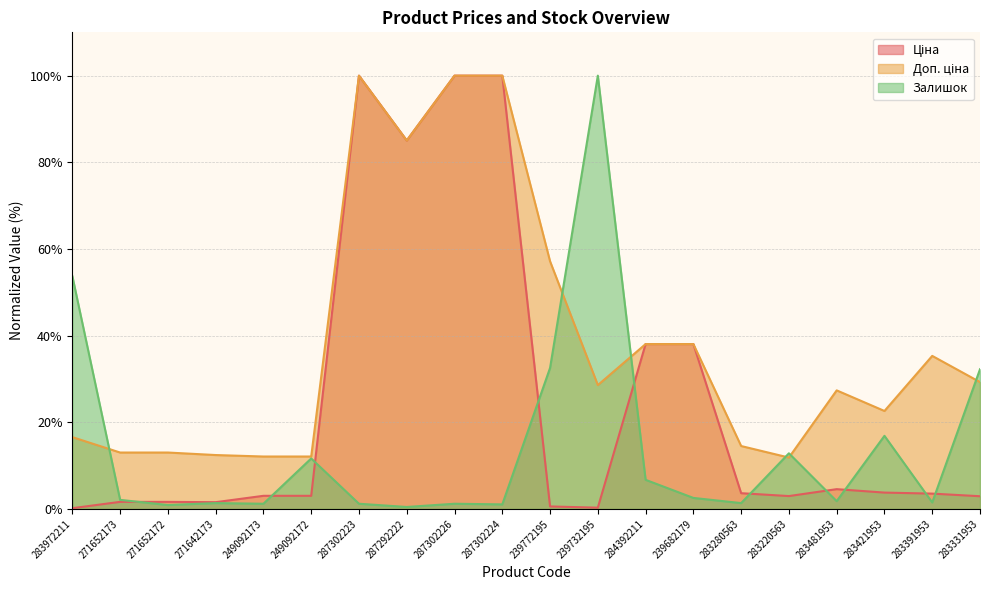

Reading right to left, extract all data points from this chart.

Ціна: 283331953=2.9	283391953=3.5	283421953=3.8	283481953=4.6	283220563=3.0	283280563=3.6	239682179=38.1	284392211=38.1	239732195=0.3	239772195=0.6	287302224=100.0	287302226=100.0	287292222=85.0	287302223=100.0	249092172=3.0	249092173=3.0	271642173=1.6	271652172=1.6	271652173=1.6	283972211=0.2
Доп. ціна: 283331953=29.3	283391953=35.3	283421953=22.6	283481953=27.4	283220563=11.9	283280563=14.5	239682179=38.1	284392211=38.1	239732195=28.6	239772195=57.2	287302224=100.0	287302226=100.0	287292222=85.0	287302223=100.0	249092172=12.1	249092173=12.1	271642173=12.4	271652172=13.0	271652173=13.0	283972211=16.6
Залишок: 283331953=32.2	283391953=1.5	283421953=16.9	283481953=1.8	283220563=12.8	283280563=1.3	239682179=2.5	284392211=6.7	239732195=100.0	239772195=32.5	287302224=1.0	287302226=1.2	287292222=0.4	287302223=1.2	249092172=11.6	249092173=1.2	271642173=1.3	271652172=0.9	271652173=2.1	283972211=53.7